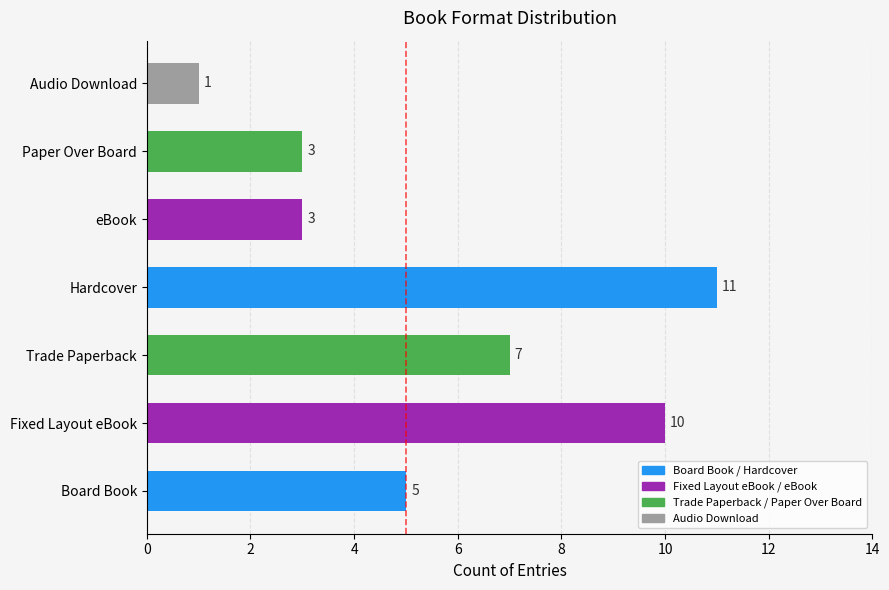

What is the sum of all values?

40